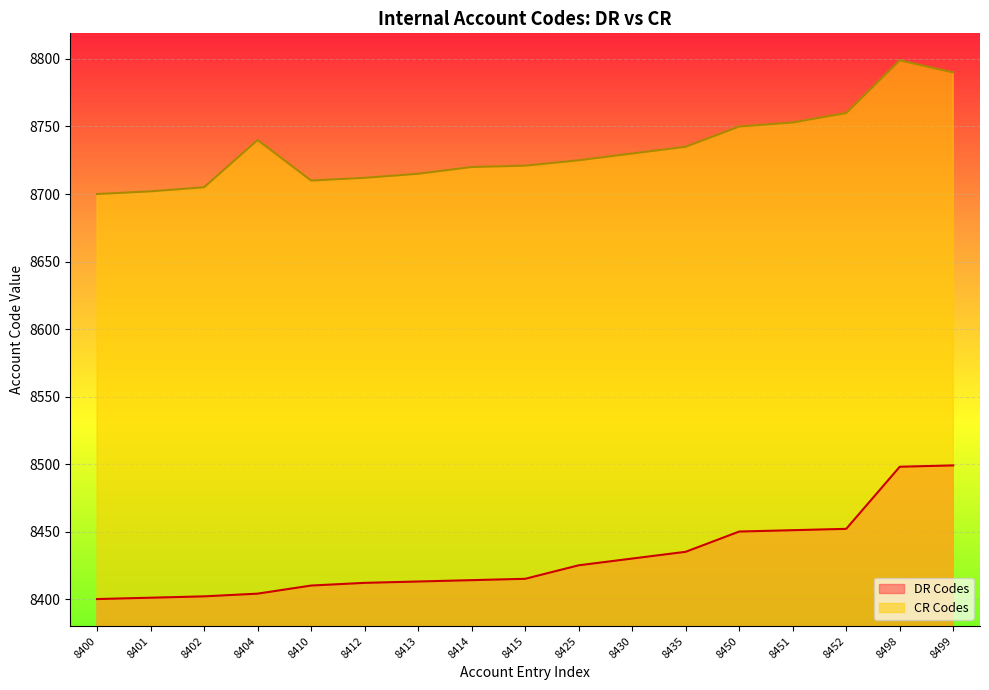

Is it true that DR Codes equals 4947 at 8400?

False